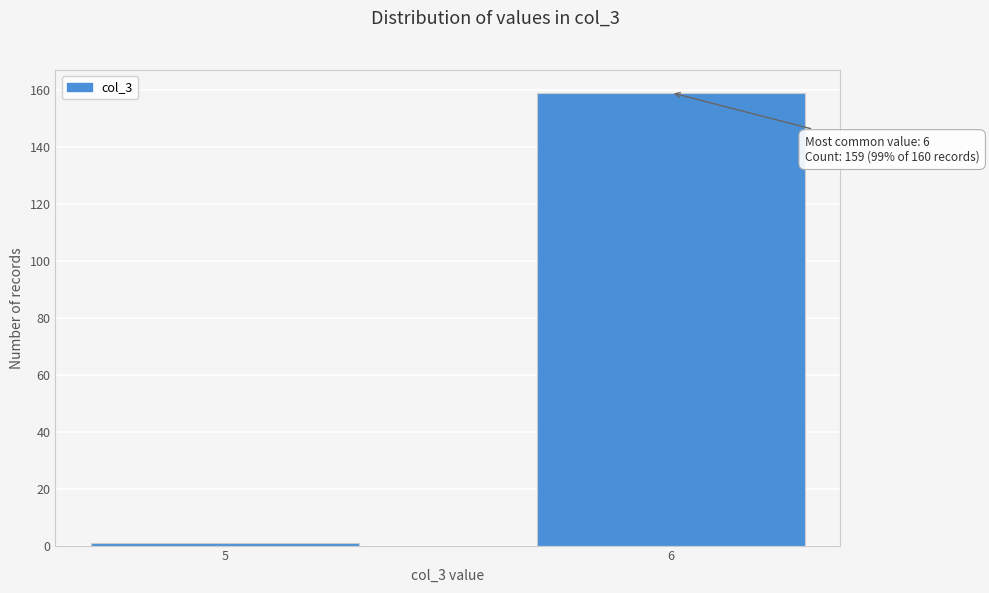

Reading left to right, list all the values displayed in this chart.

1	159